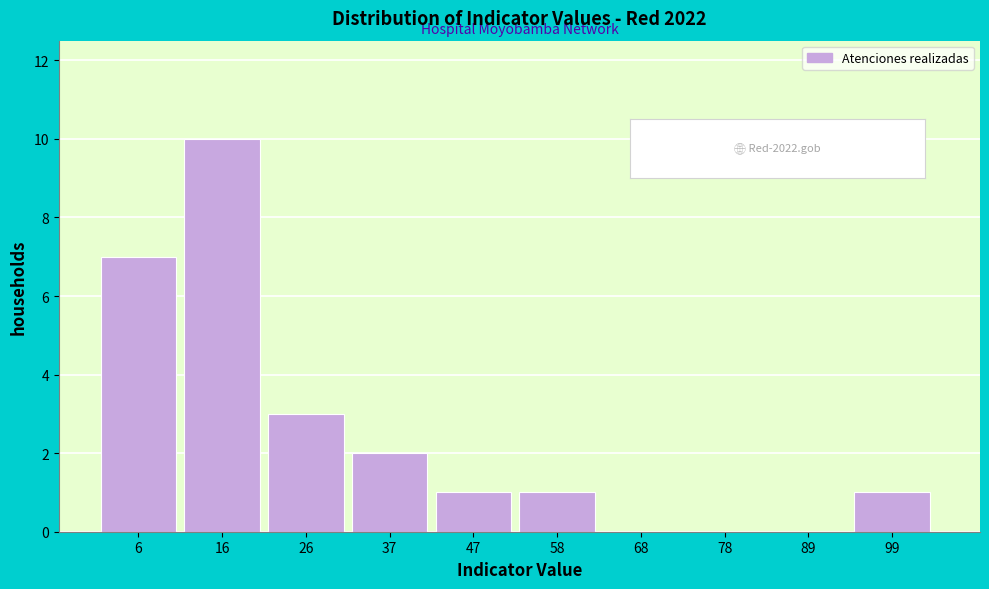

Reading left to right, what are all the values shown in this chart?

6=7	16=10	26=3	37=2	47=1	58=1	68=0	78=0	89=0	99=1